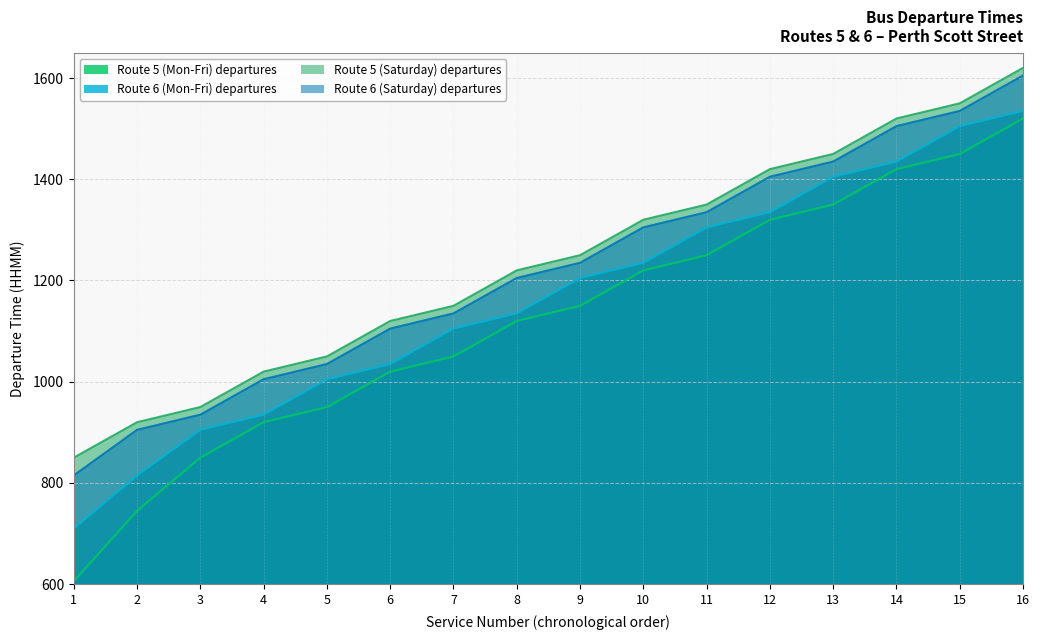

Read the Route 6 (Mon-Fri) departures value at 2.

815